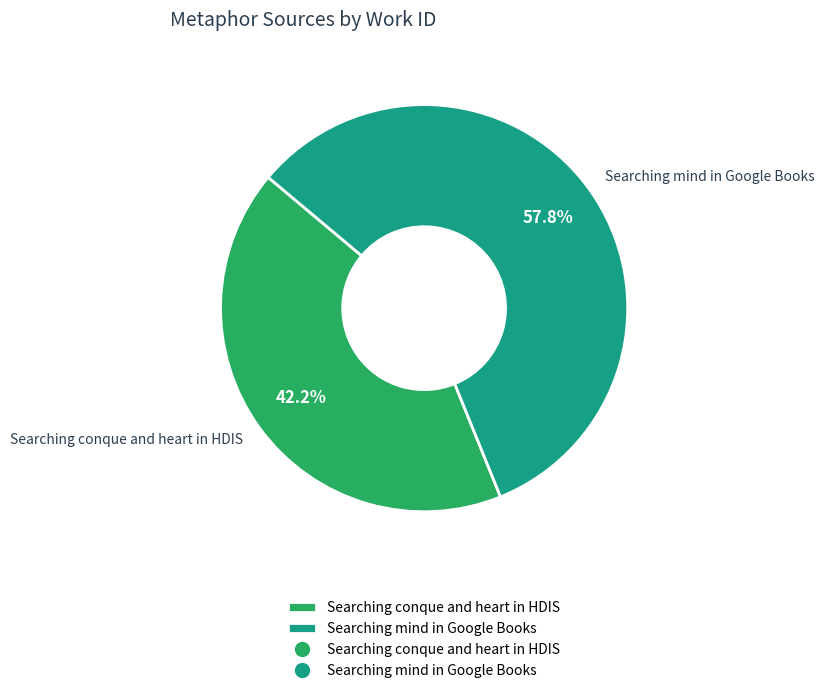

Combined, what portion of the pie is Searching mind in Google Books and Searching conque and heart in HDIS?

100.0%